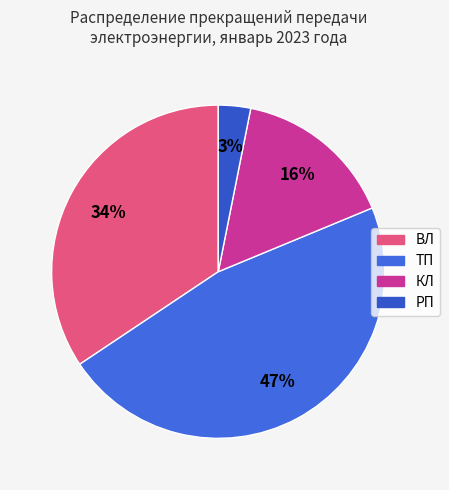

How many slices are in this pie chart?

4